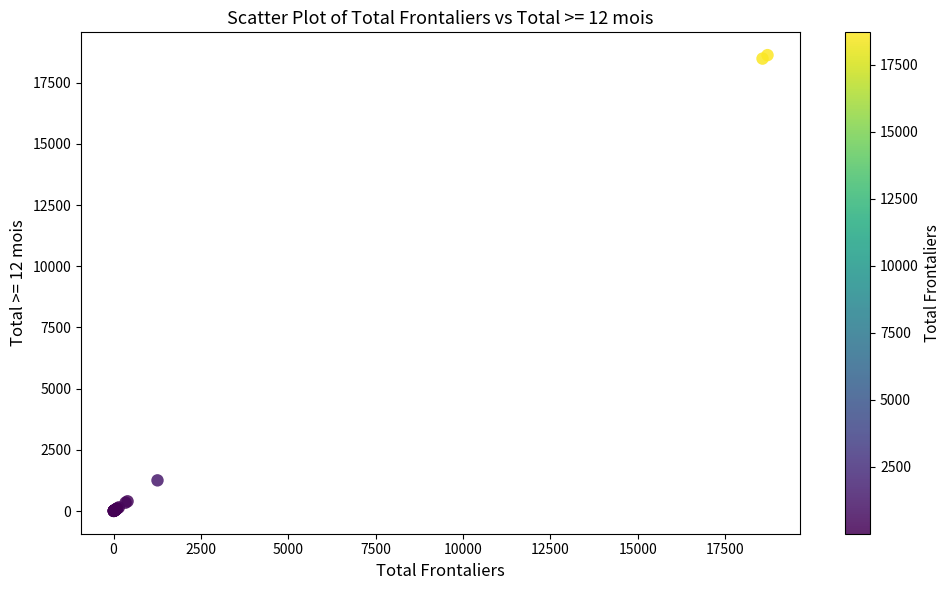

What Y value in the scatter plot is closest to 9314?

1253